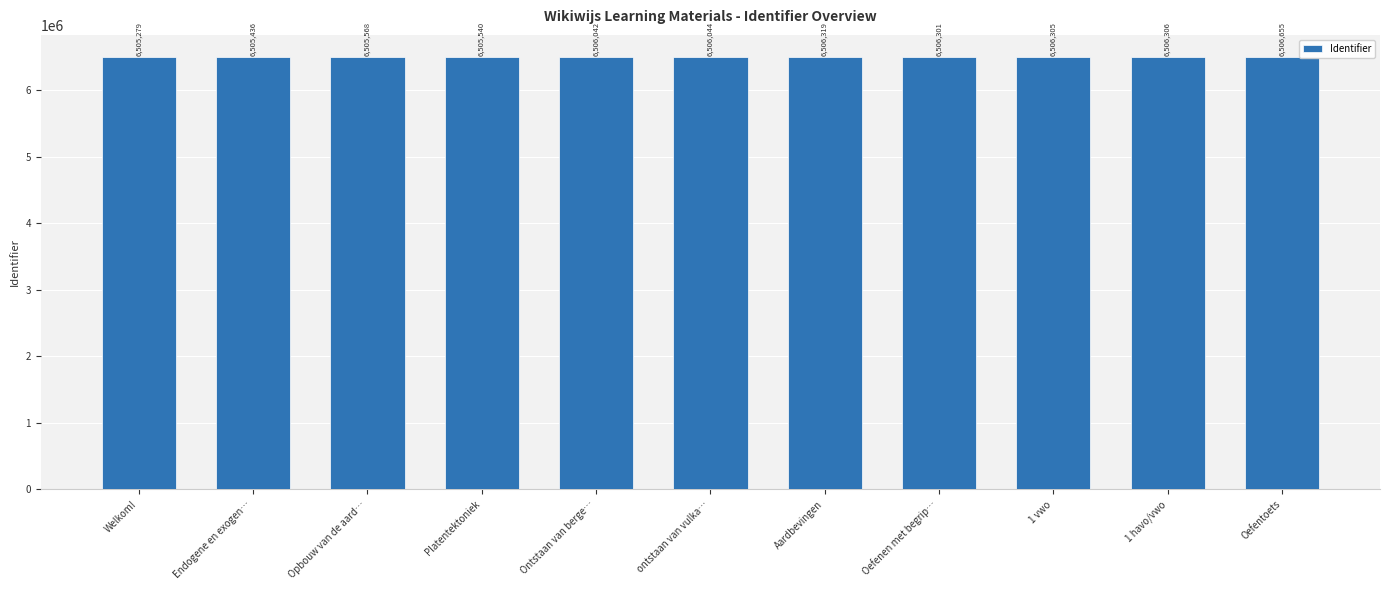

What is the change in value from ontstaan van vulka… to Aardbevingen?

+275